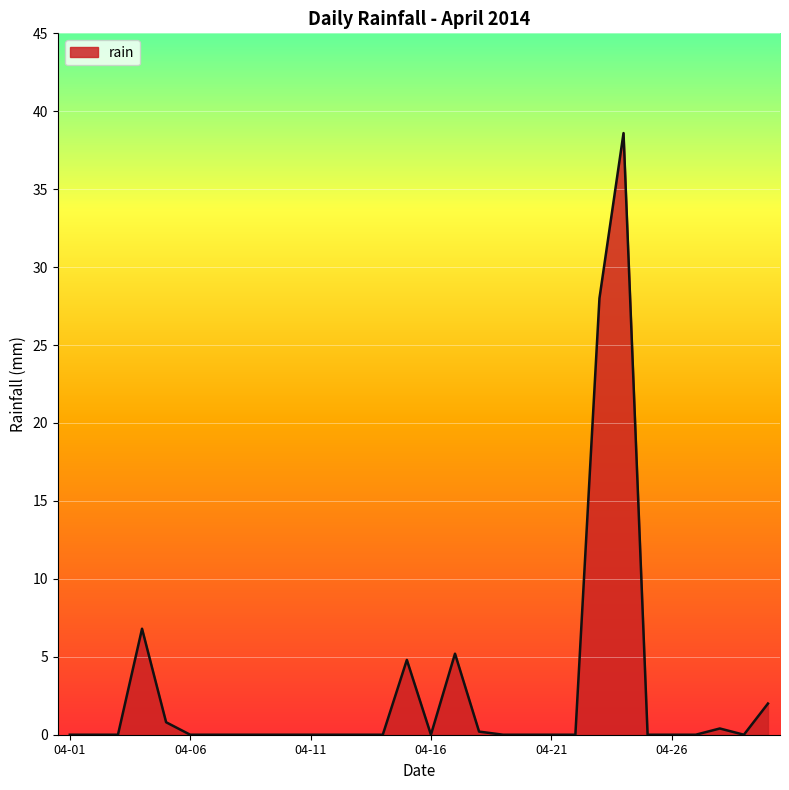

What is the maximum value shown in the chart?

38.6